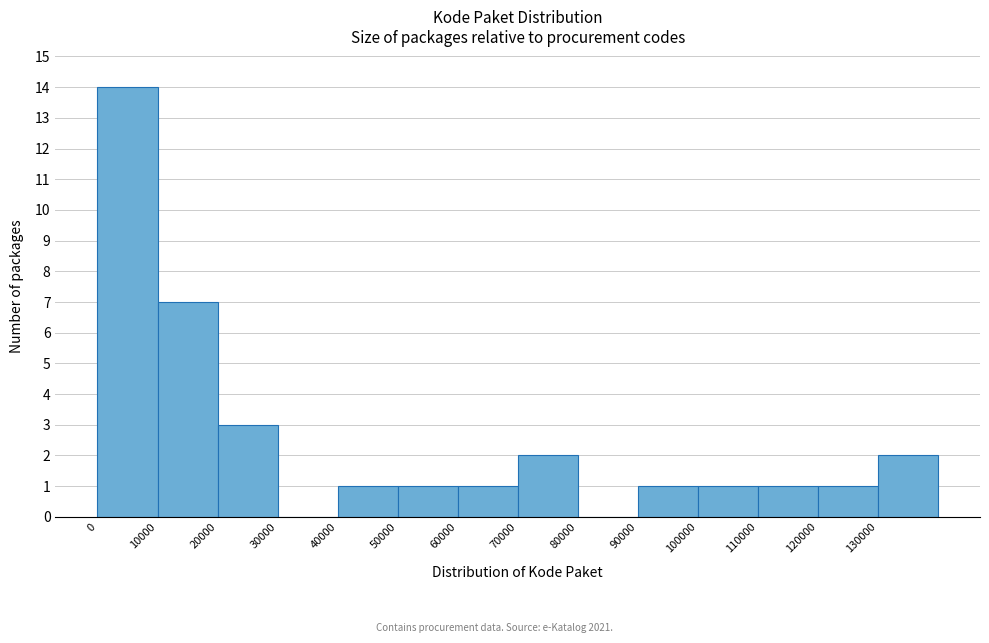

What is the height of the bar covering 100000 to 110000 on the x-axis? The values are not printed on the chart, so give them approximately, as read against the axis.

1